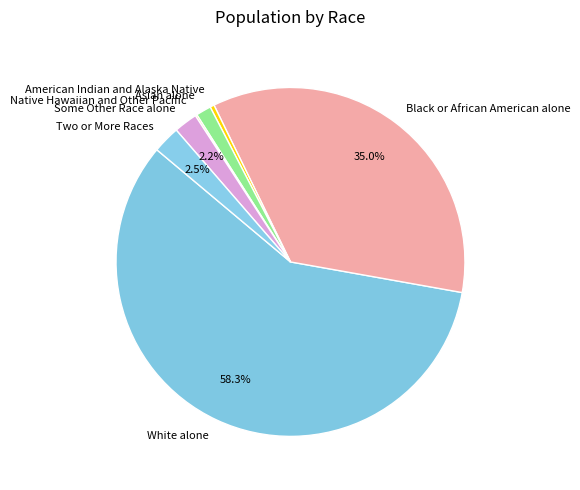

Which has a higher value, Two or More Races or Asian alone?

Two or More Races